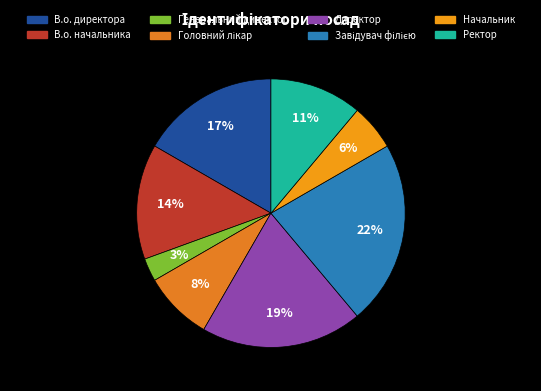

How many segments does this pie chart have?

8